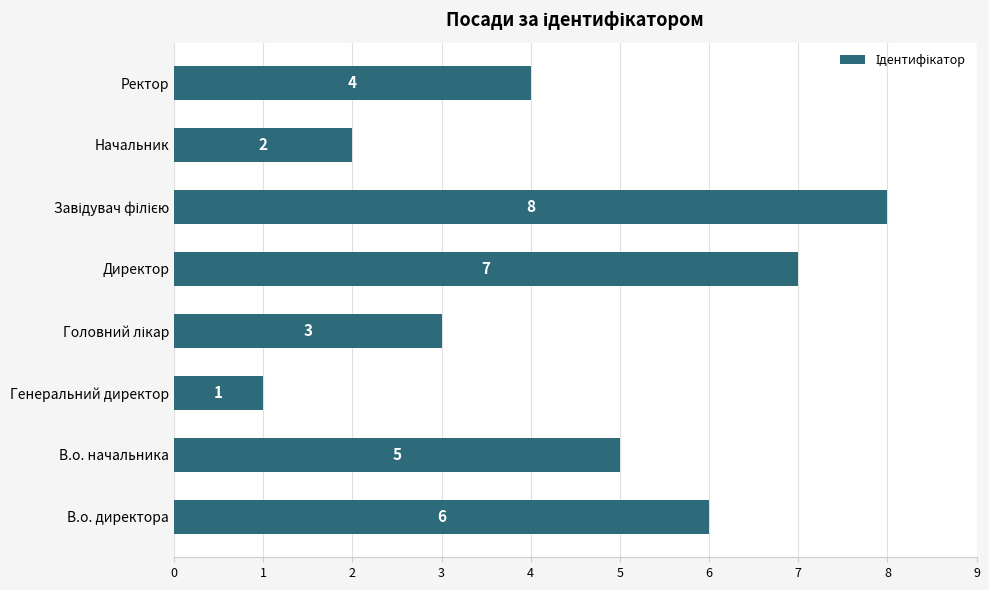

How many values are between 3 and 7?

5